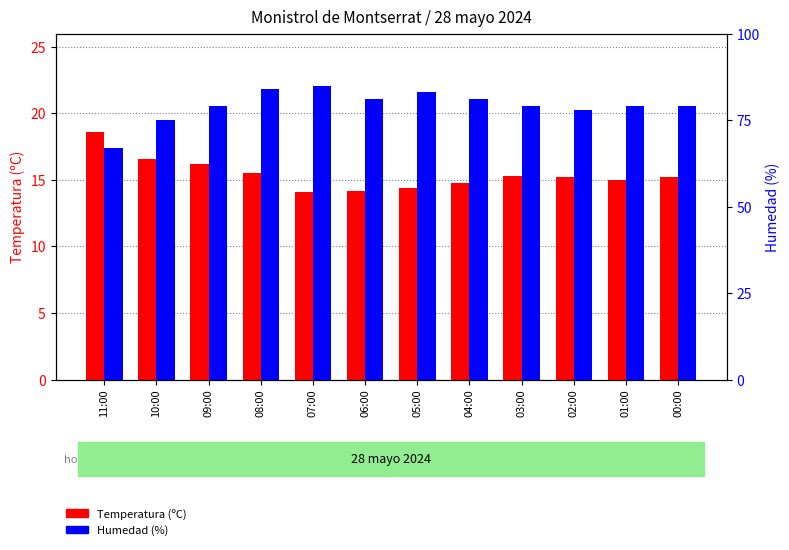

What is the smallest value displayed?

14.1